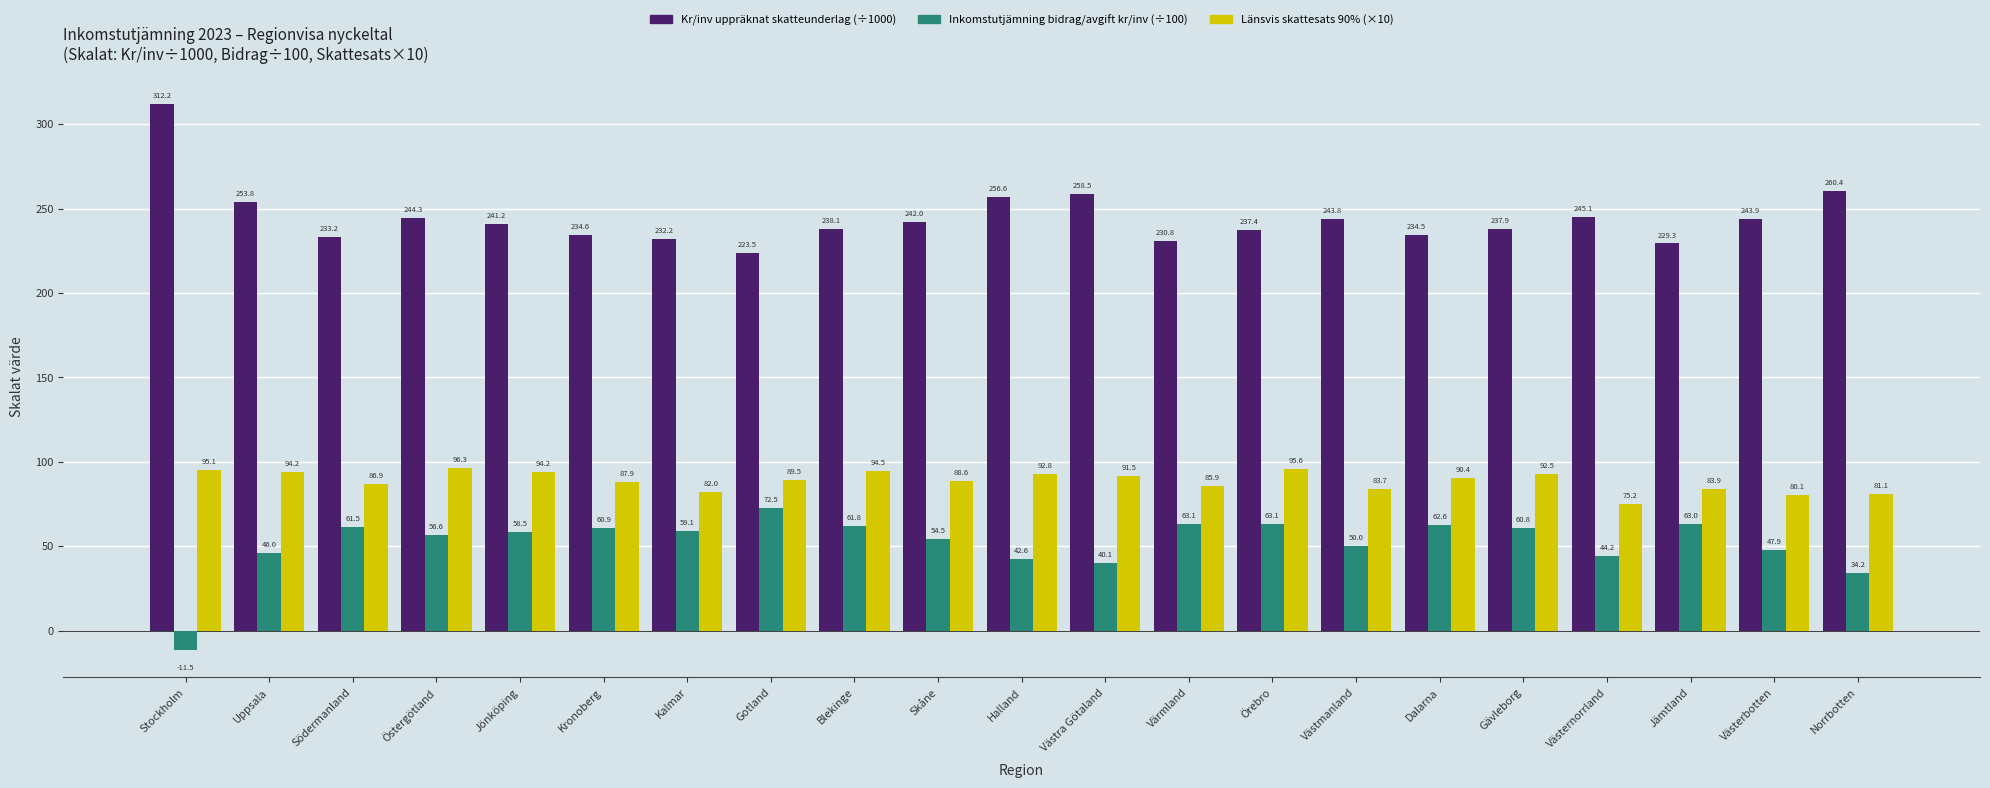

List the series in order of their overall mean, highest first.

Kr/inv uppräknat skatteunderlag (÷1000), Länsvis skattesats 90% (×10), Inkomstutjämning bidrag/avgift kr/inv (÷100)